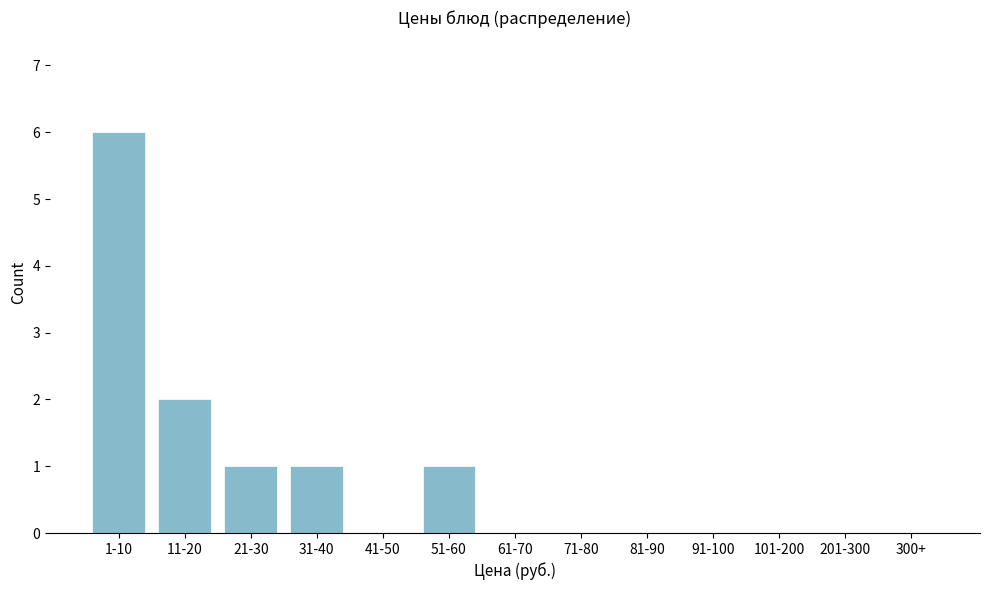

Reading right to left, extract all data points from this chart.

300+=0	201-300=0	101-200=0	91-100=0	81-90=0	71-80=0	61-70=0	51-60=1	41-50=0	31-40=1	21-30=1	11-20=2	1-10=6